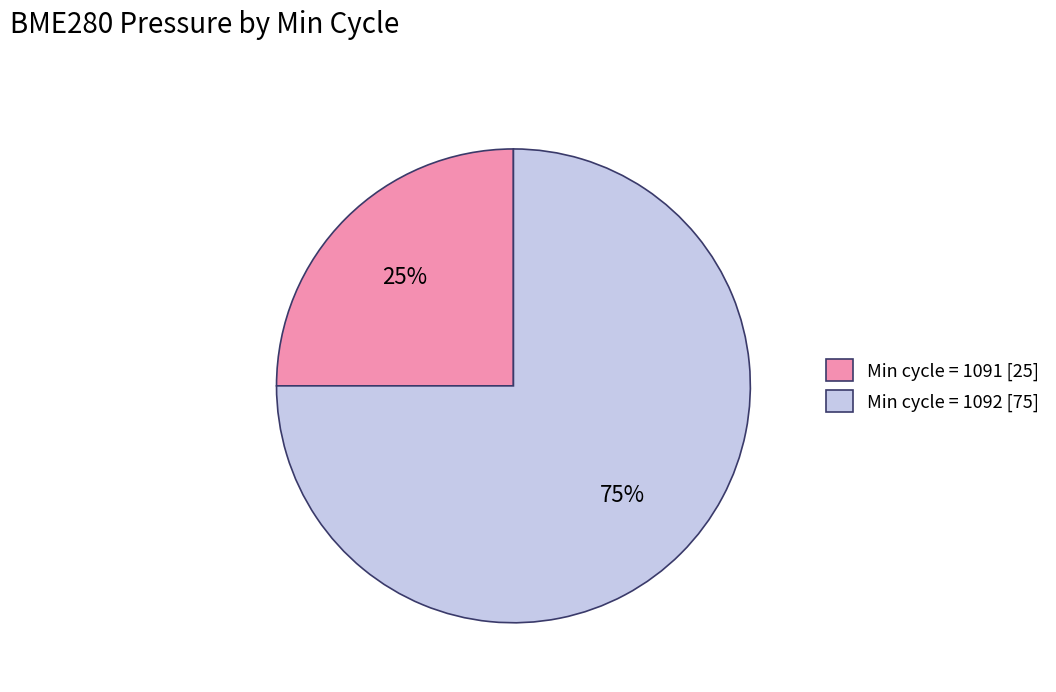

What percentage is the Min cycle = 1091 [25] slice, to the nearest percent?

25%